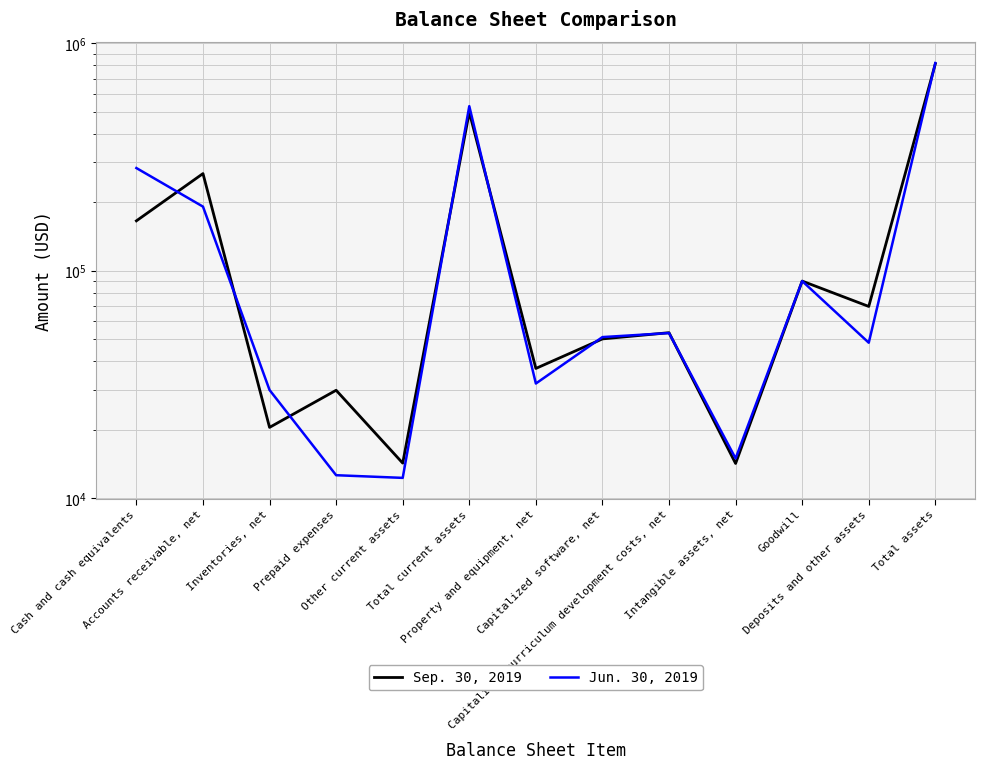

Reading right to left, list all the values displayed in this chart.

Sep. 30, 2019: 813497	69772	90197	14238	53495	50232	37253	498310	14289	29871	20516	267690	165944
Jun. 30, 2019: 819606	48330	90197	14981	53297	51165	31980	529656	12307	12643	29946	191639	283121